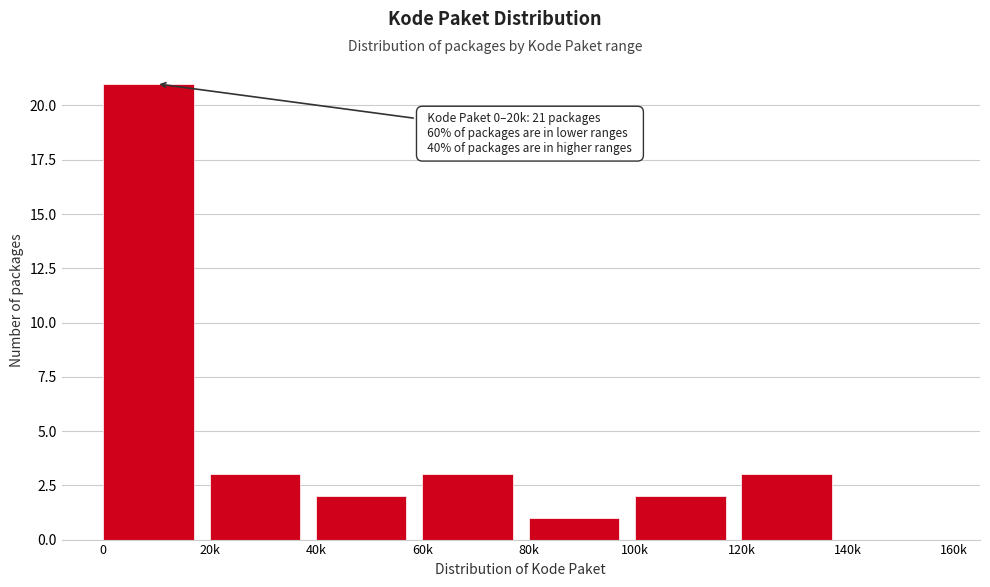

Reading left to right, extract all data points from this chart.

0=21	20k=3	40k=2	60k=3	80k=1	100k=2	120k=3	140k=0